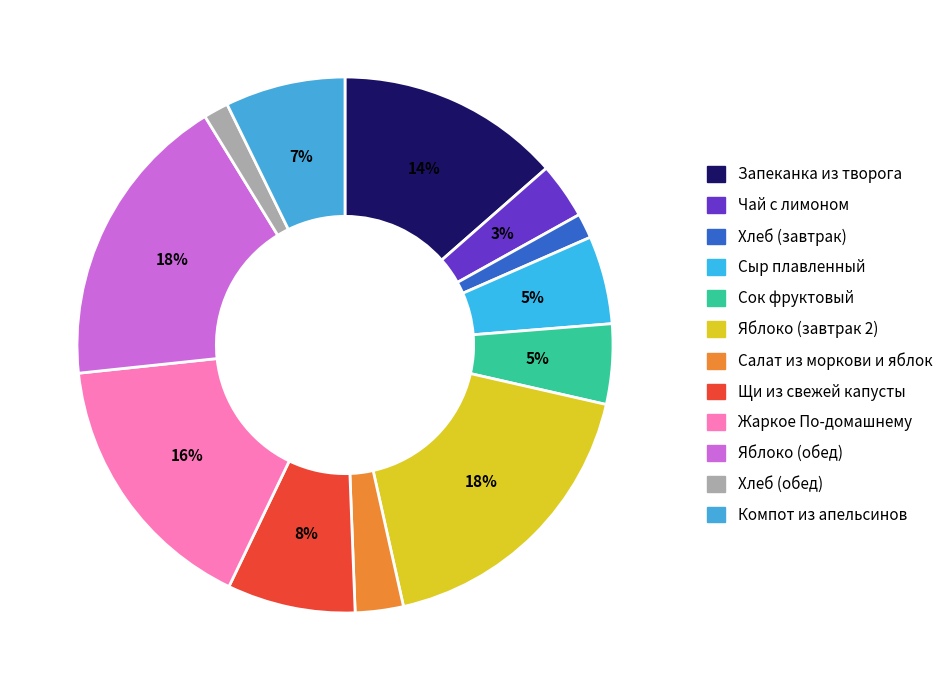

True or false: Яблоко (завтрак 2) accounts for 18% of the total.

True